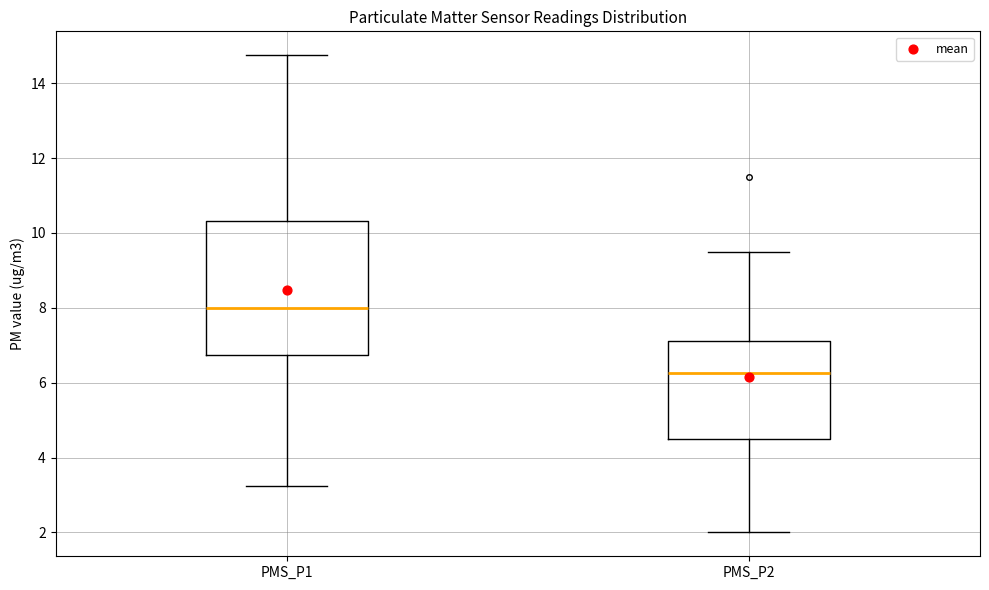

Reading left to right, read every box against the y-axis: the position of its median line, the range the box covers, and the ends of its whiskers. The values are not printed on the chart, so give them approximately, as read against the axis.

PMS_P1: median 8.0, box 6.8 to 10.4, whiskers 3.2 to 14.8
PMS_P2: median 6.2, box 4.6 to 7.2, whiskers 2.0 to 9.6